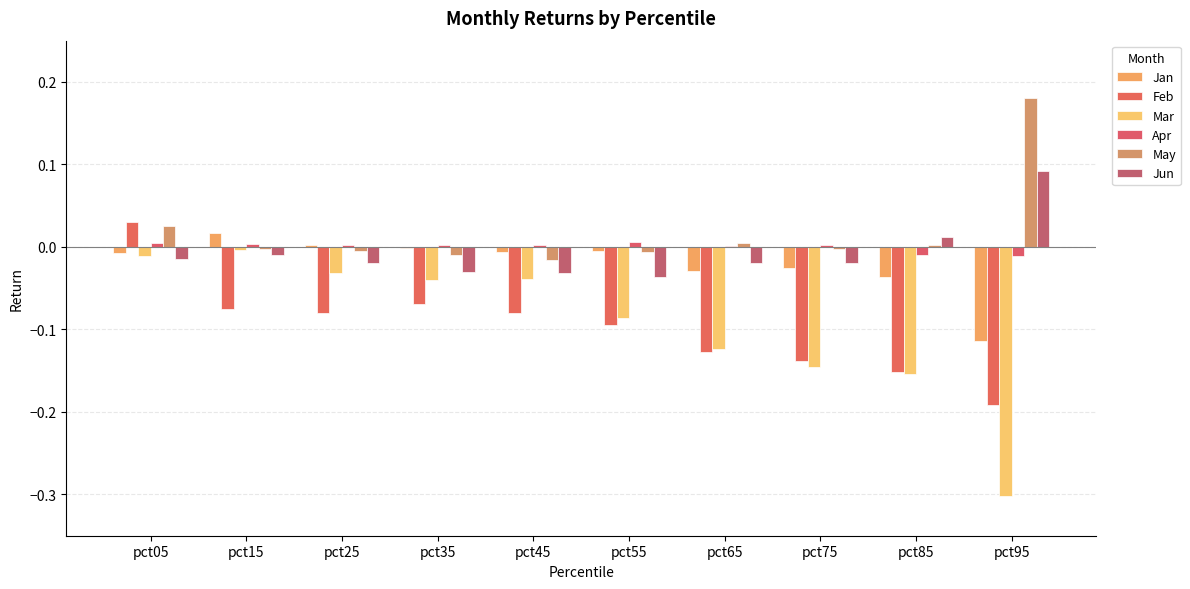

The value of May at pct75 is -0.0. True or false?

False